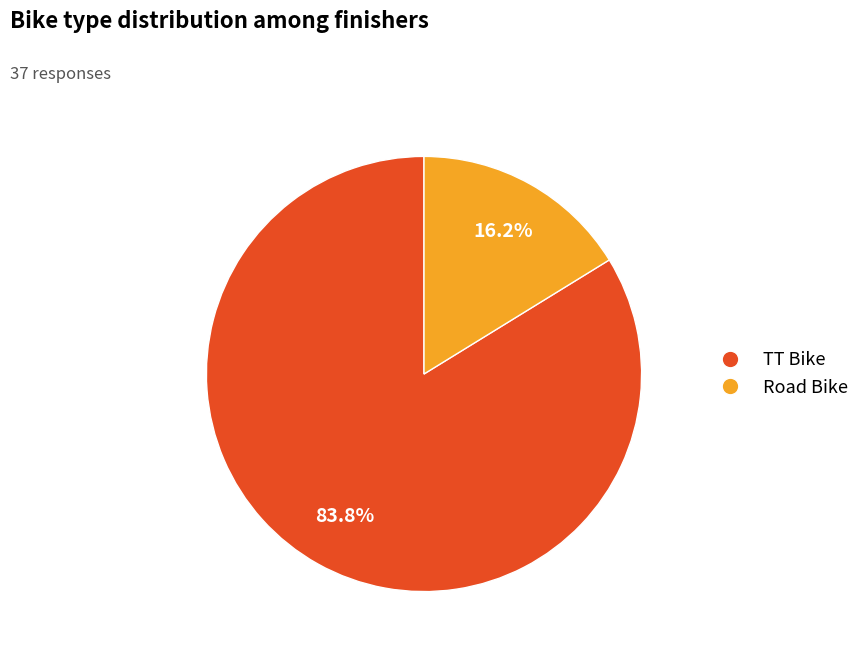

True or false: TT Bike accounts for 84% of the total.

True